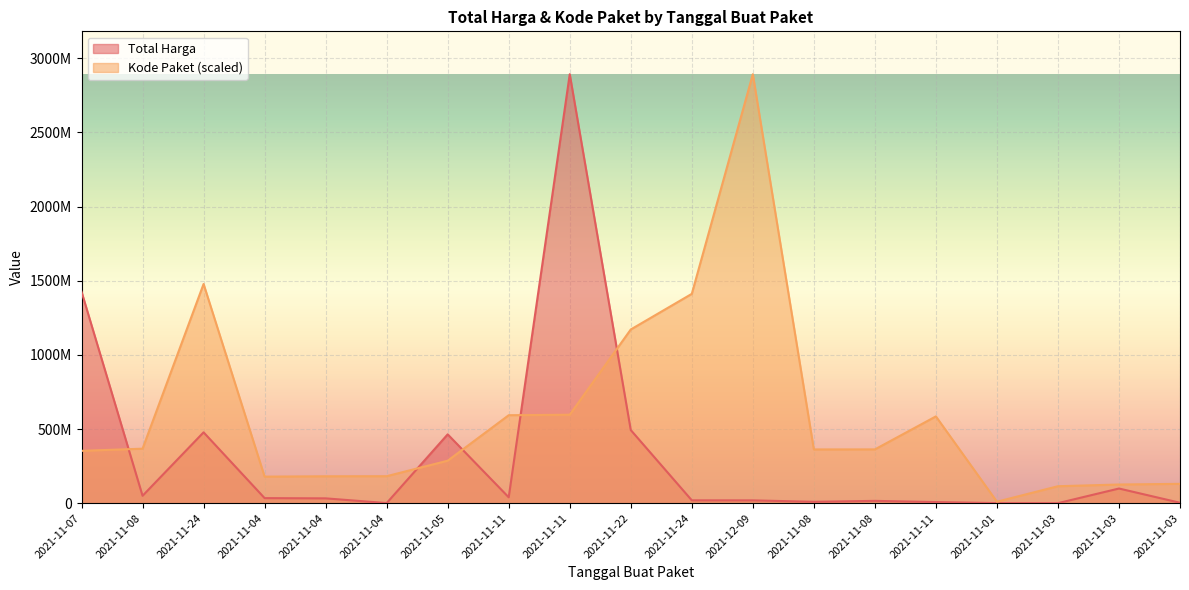

What is the label of the 11th point from the right?

2021-11-11